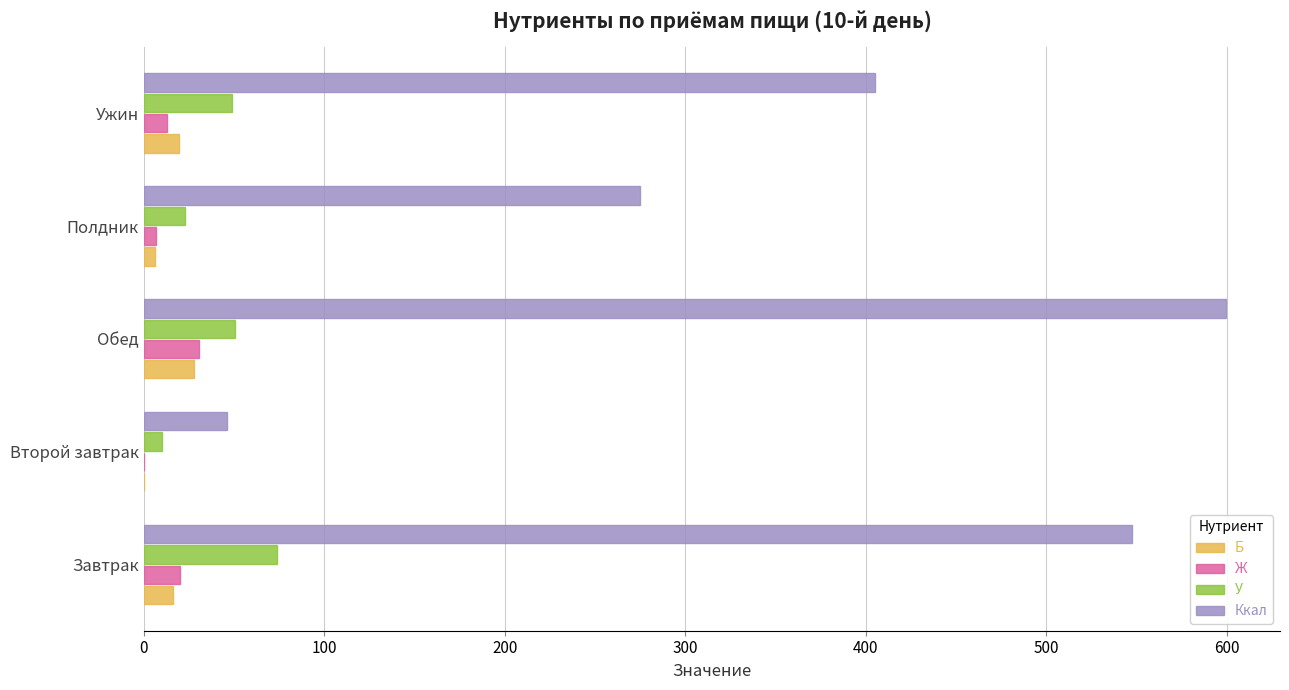

What is the sum of all Ккал values?

1873.4